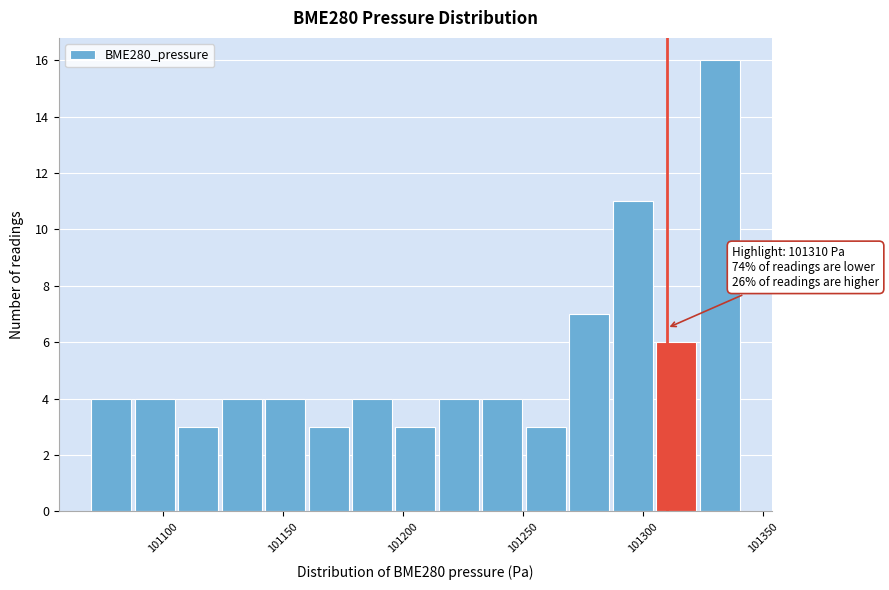

Read against the x-axis, roughly where is the centre of the tallest bar?

101330